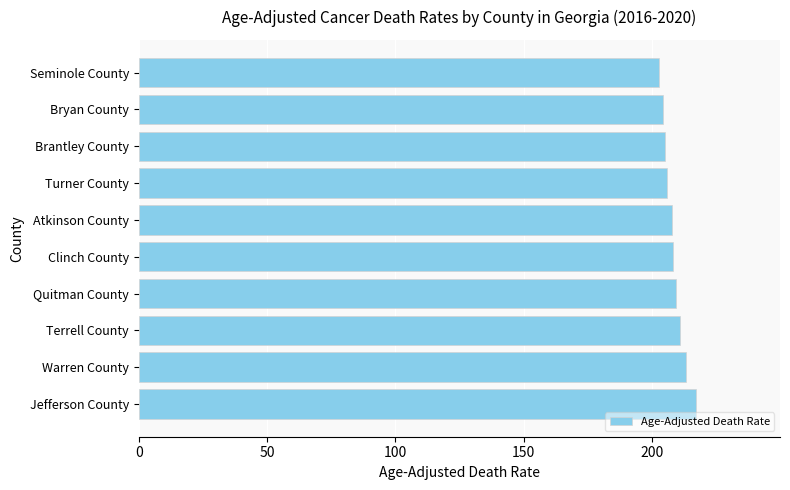

What is the average value?

208.3